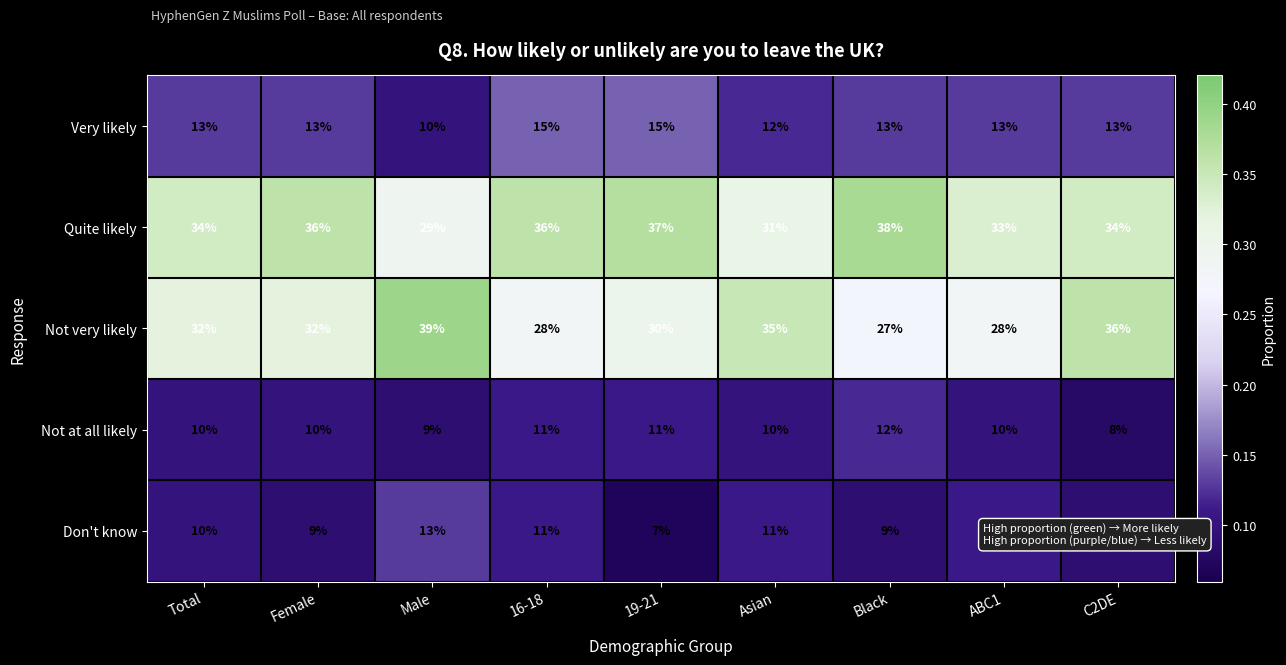

What is the minimum value shown in the chart?

7